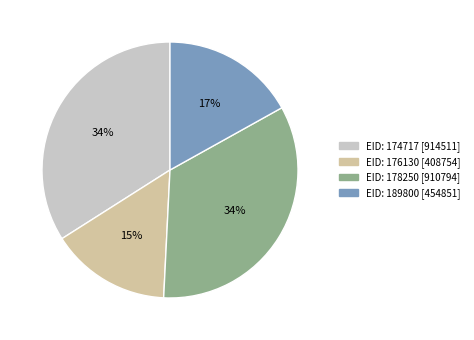

Is there any slice that represents more than half of the pie?

No